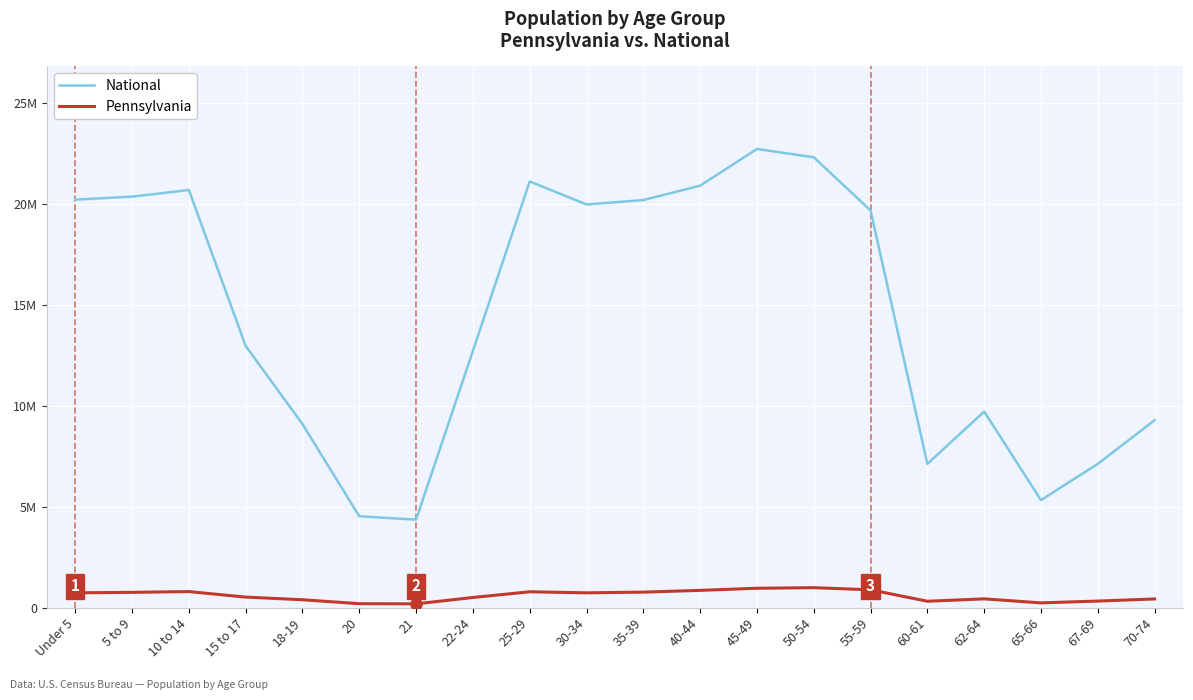

How many interior local peaks does the Pennsylvania series have?

4